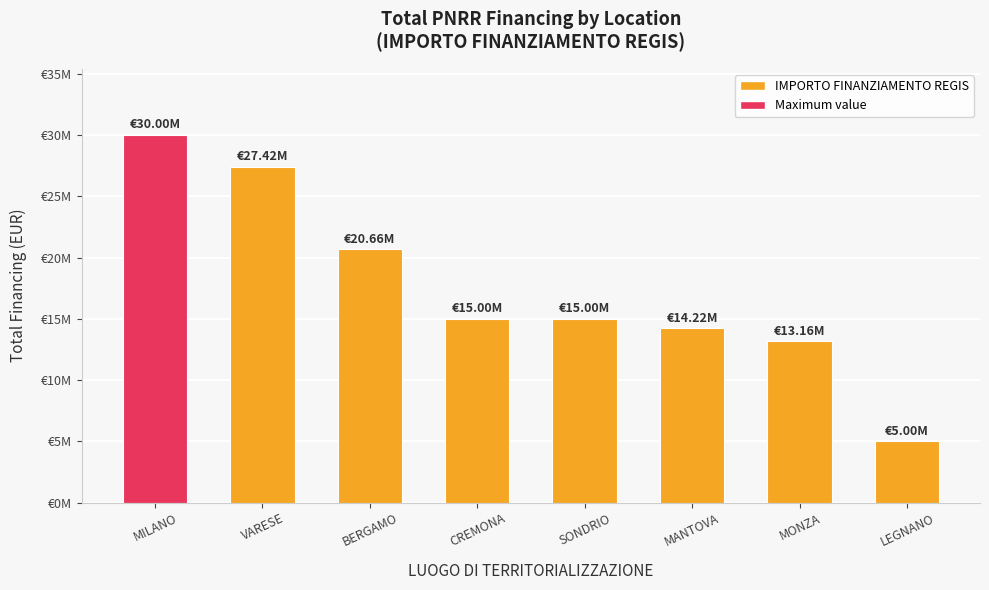

Does the chart contain any negative values?

No